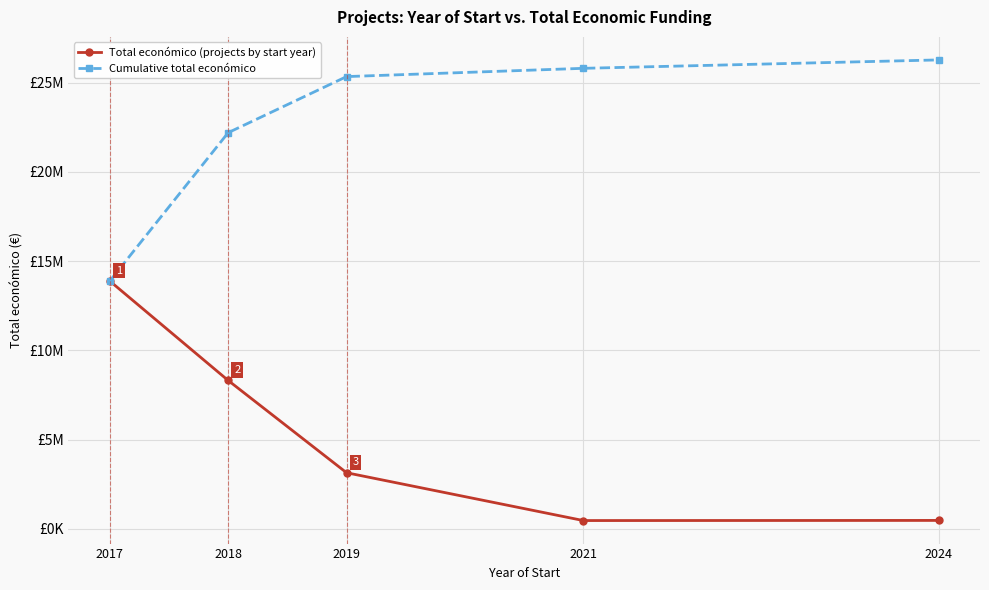

What is the spread (max minus min) of values at 2019?

22194838